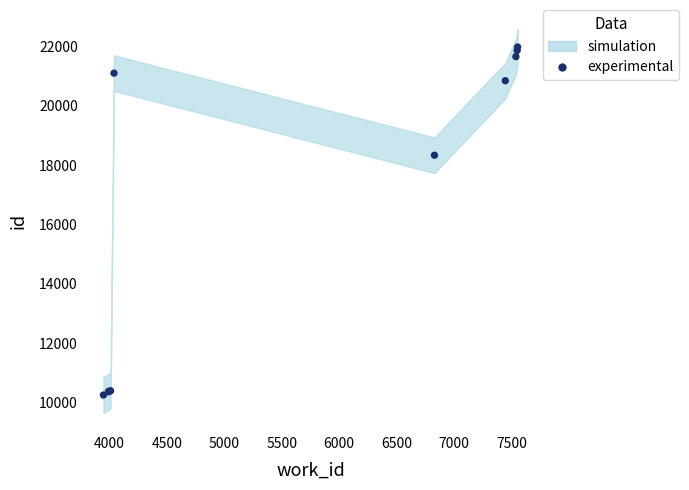

What Y value in the scatter plot is closest to 16120?

18335